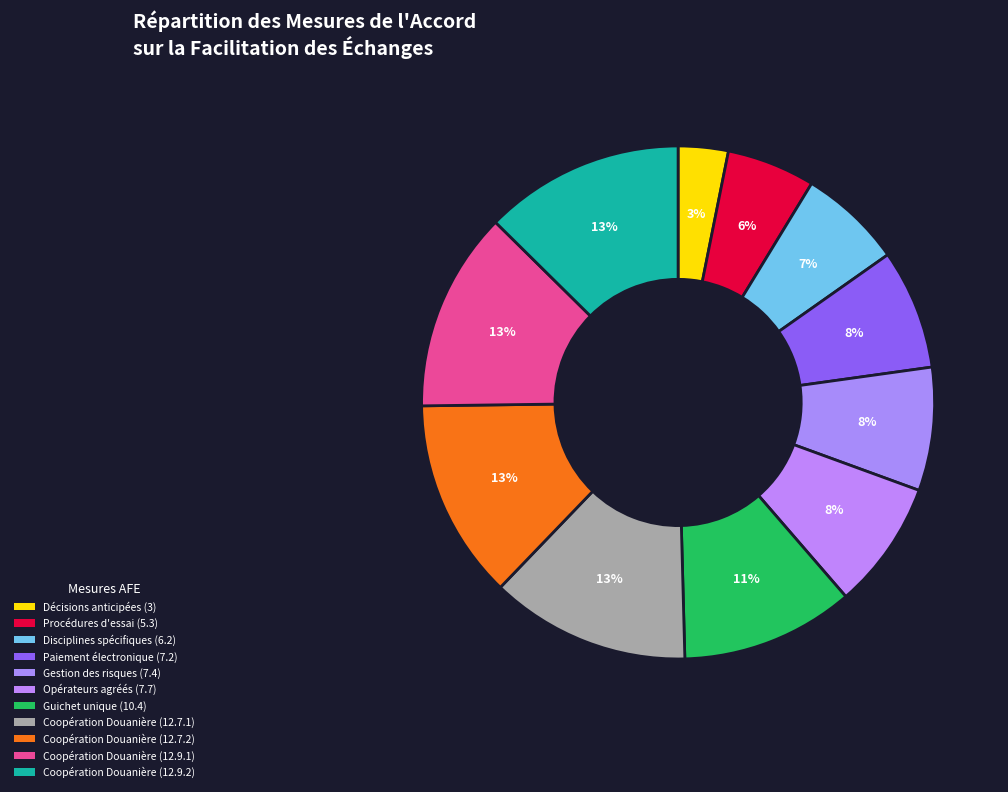

What is the ratio of the value at Opérateurs agréés (7.7) to the value at Guichet unique (10.4)?

0.7